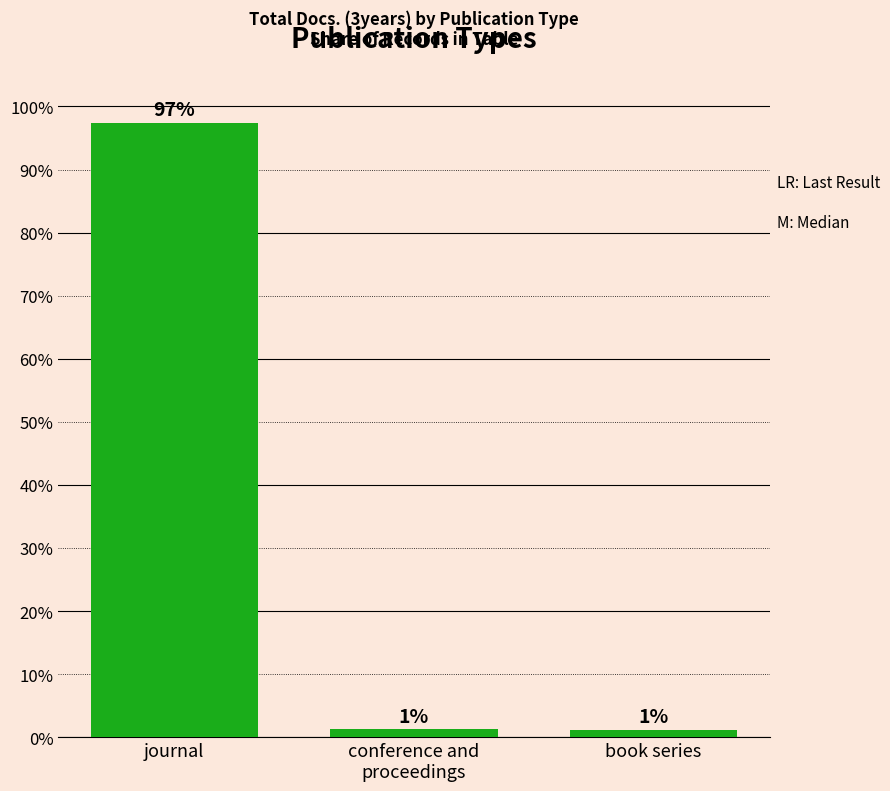

What is the label of the 1st bar from the right?

book series